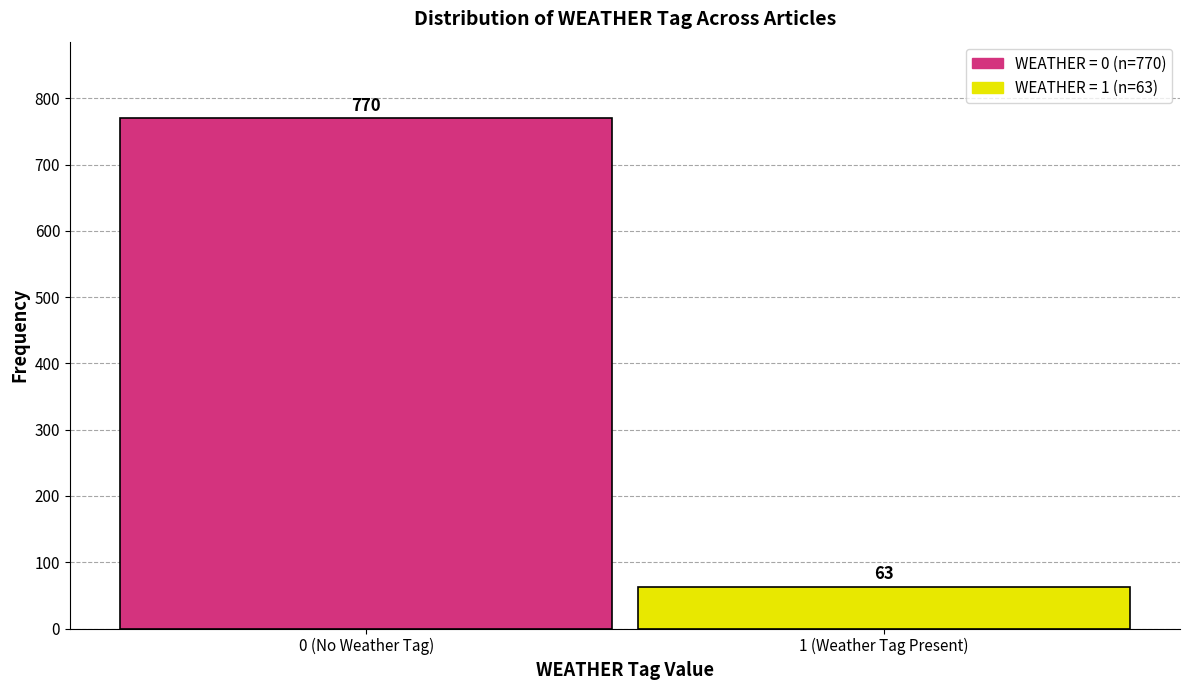

Reading left to right, extract all data points from this chart.

770	63